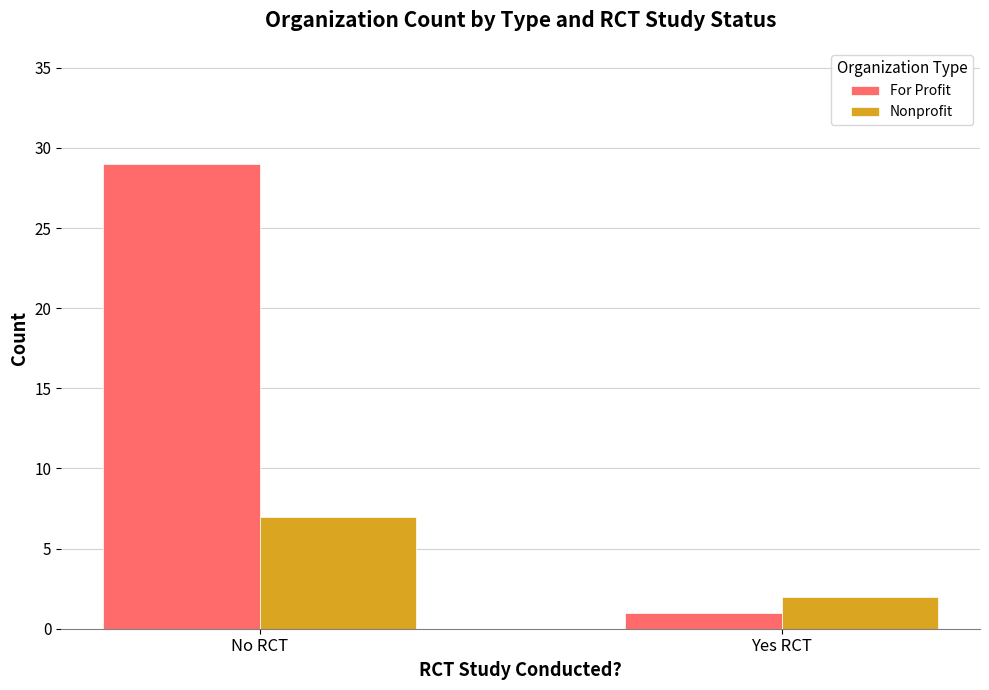

What is the difference between the For Profit values at Yes RCT and No RCT?

28